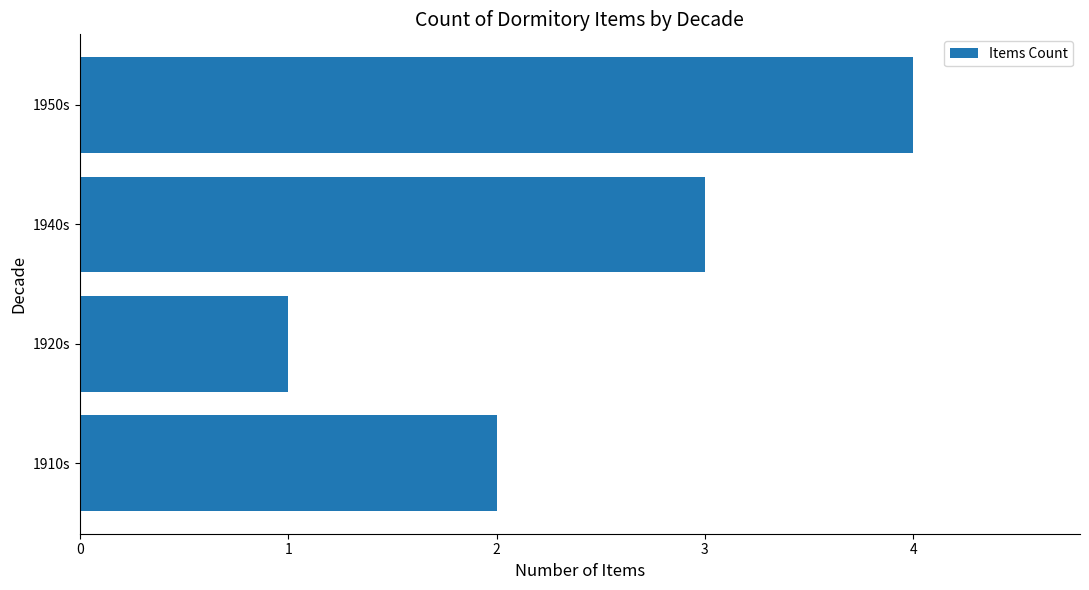

Which category has the lowest value across all series?

1920s